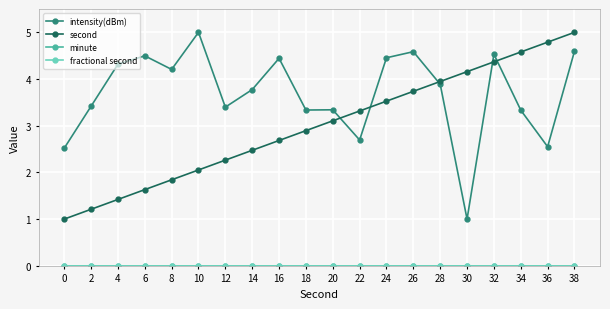

True or false: second and minute intersect in this chart.

False